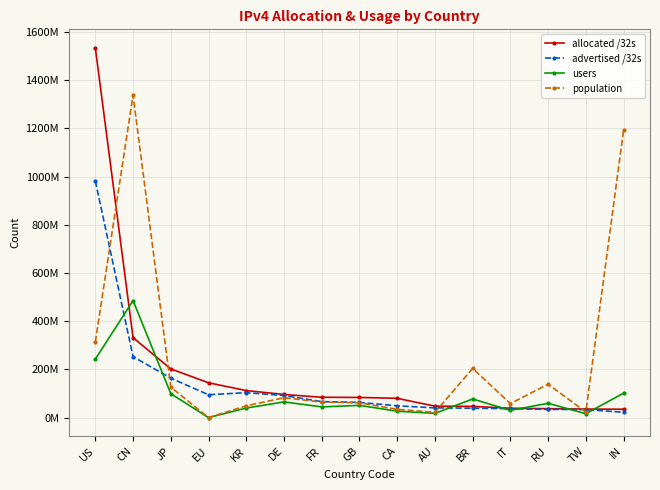

At which category is the sum across all series the highest?

US